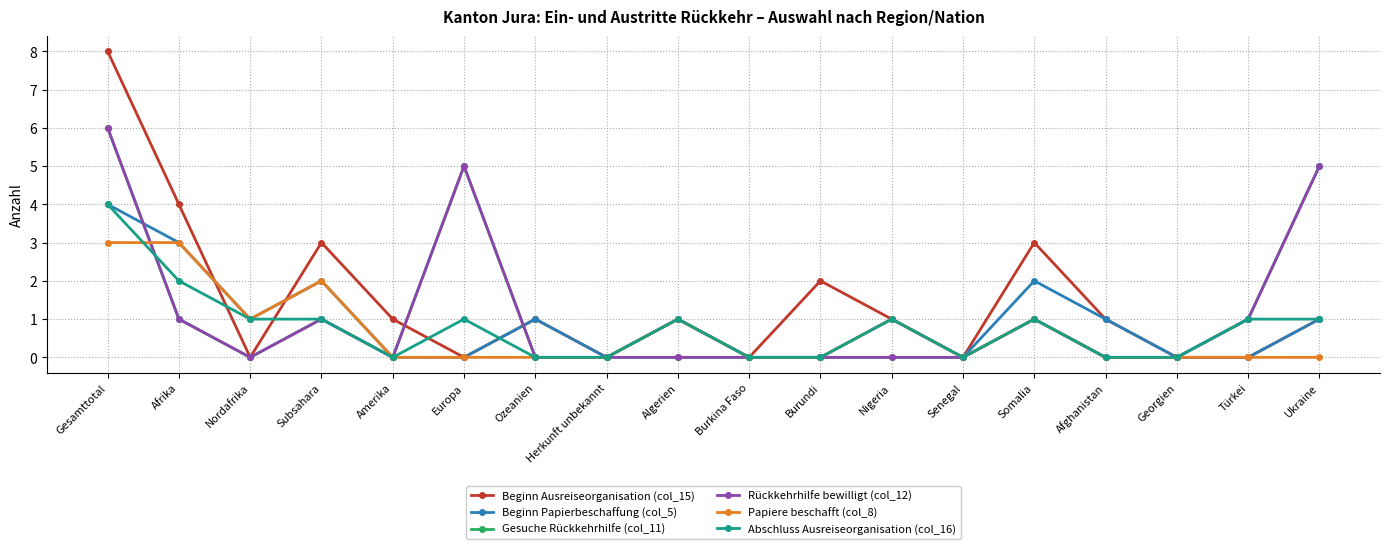

Which series has the widest spread of values?

Beginn Ausreiseorganisation (col_15)